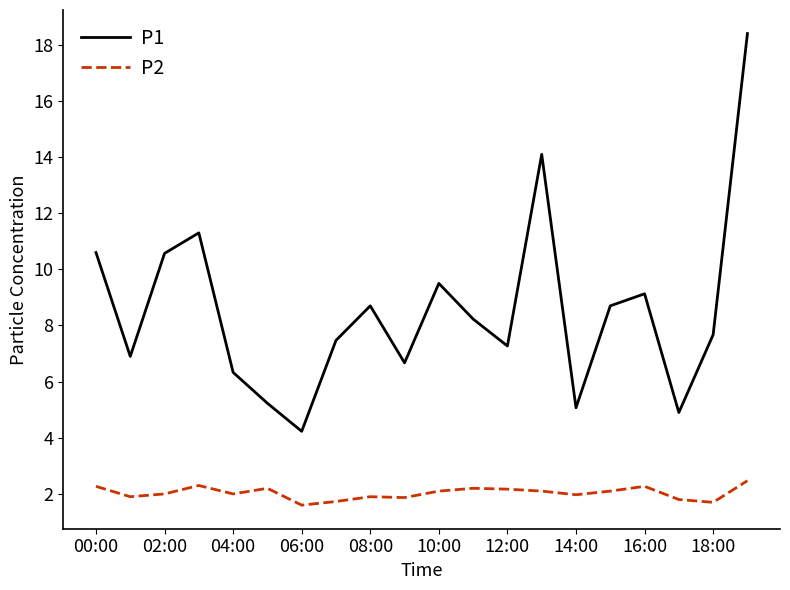

True or false: P2 and P1 intersect in this chart.

False